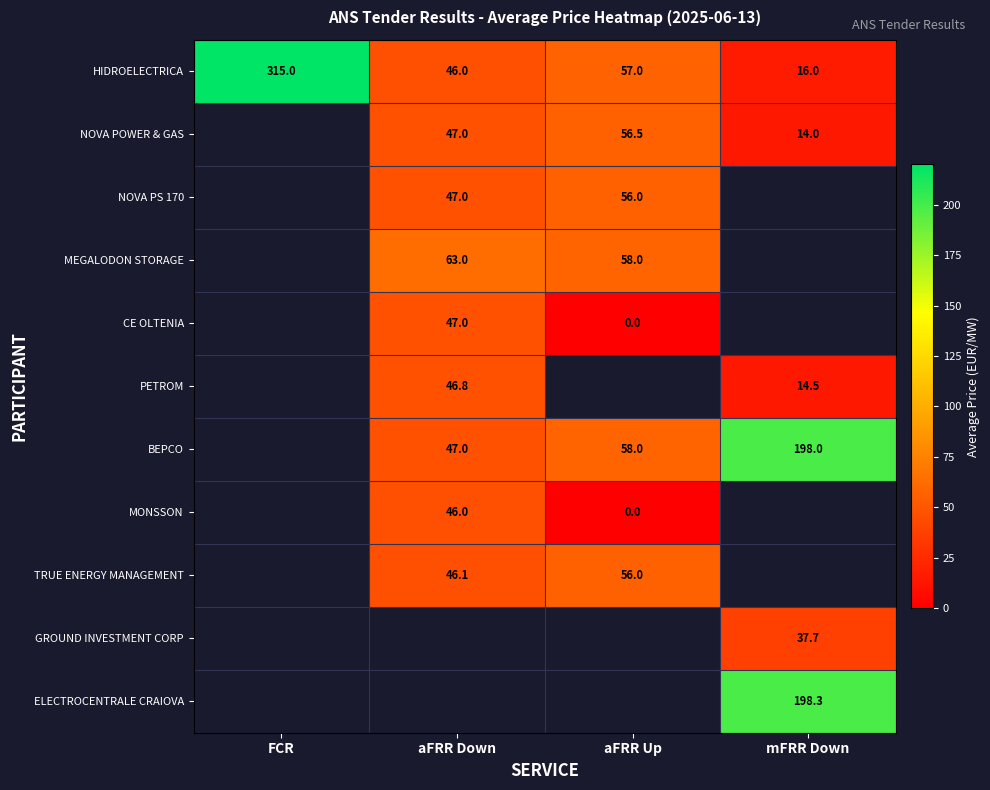

What is the sum of all HIDROELECTRICA values?

434.0